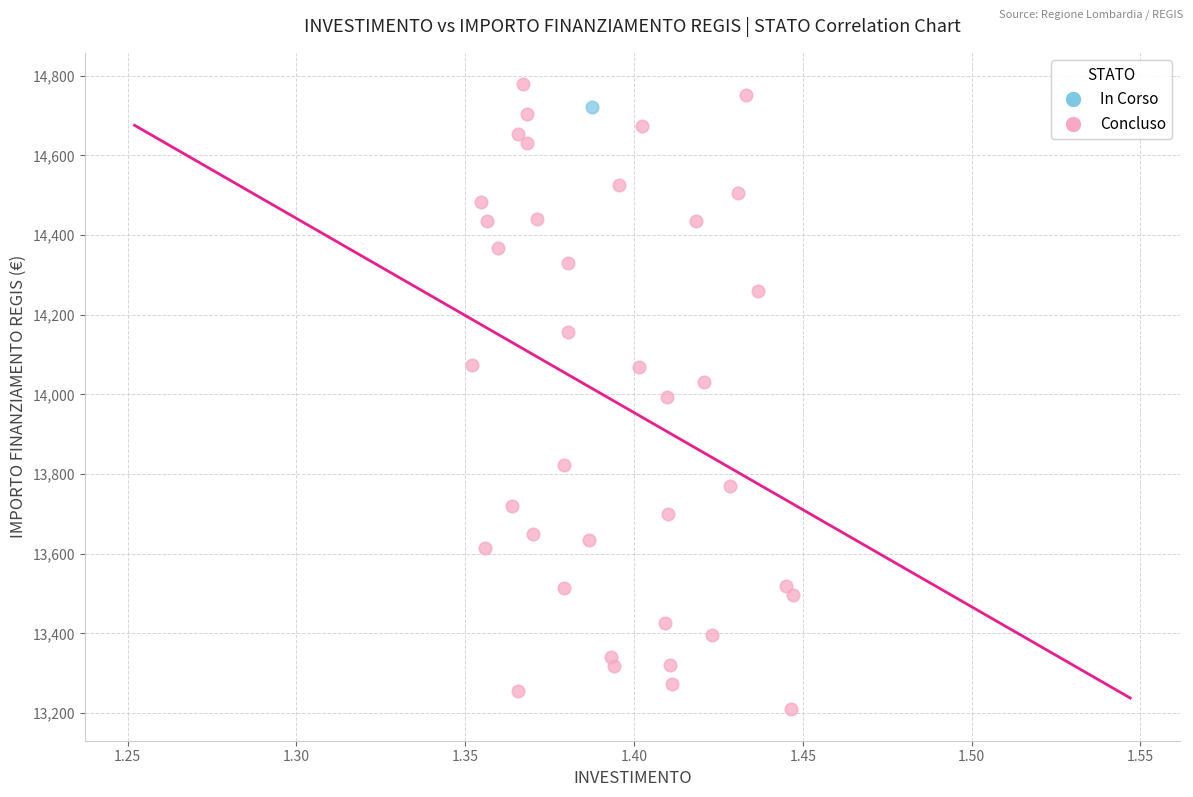

What are all the series names shown in the legend?

In Corso, Concluso